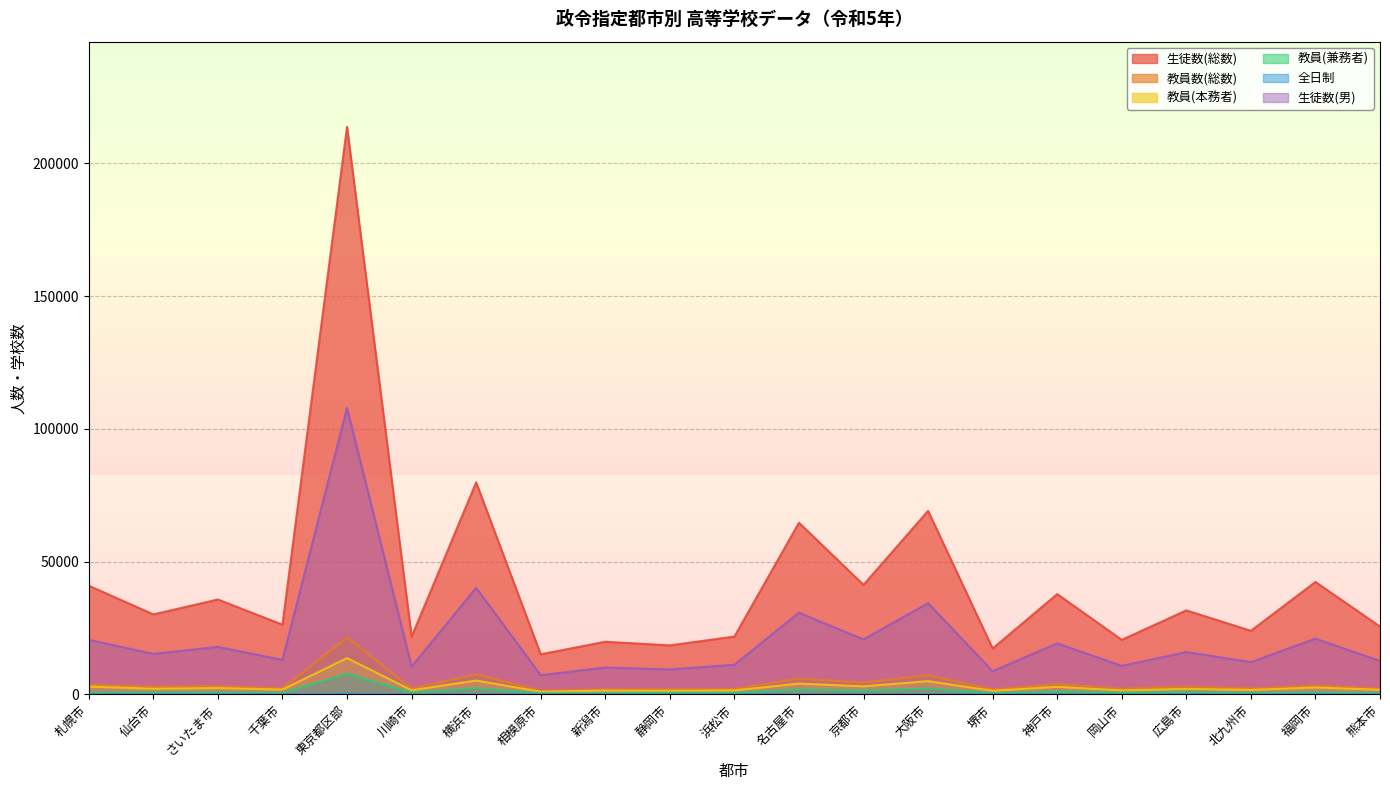

What are all the series names shown in the legend?

生徒数(総数), 教員数(総数), 教員(本務者), 教員(兼務者), 全日制, 生徒数(男)